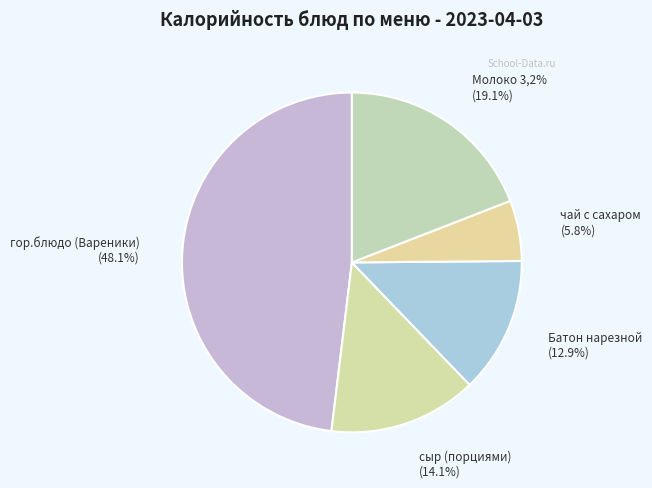

How many segments does this pie chart have?

5